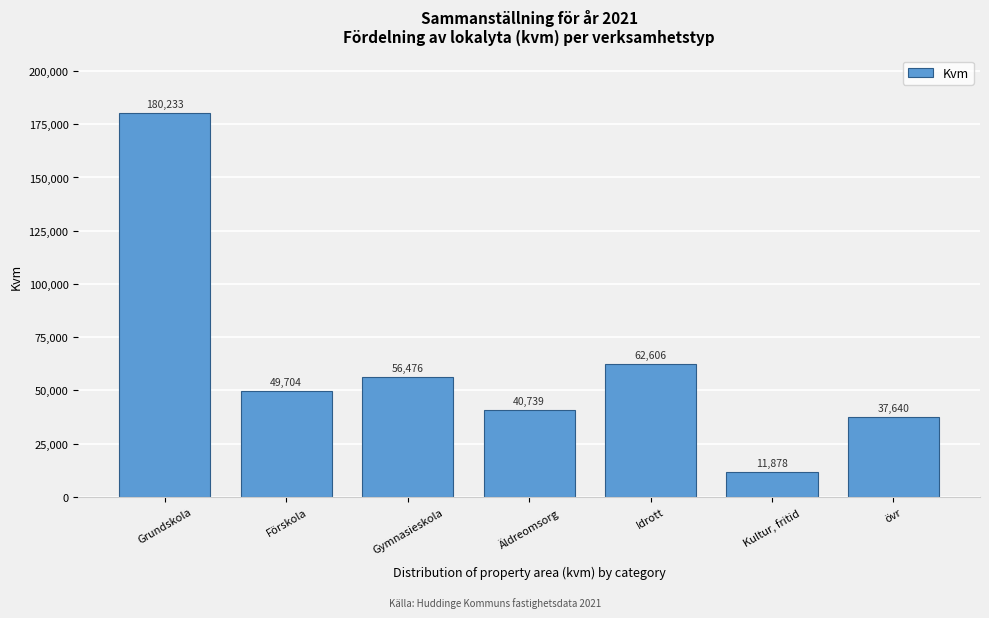

The value at Idrott is 62606.0. True or false?

True